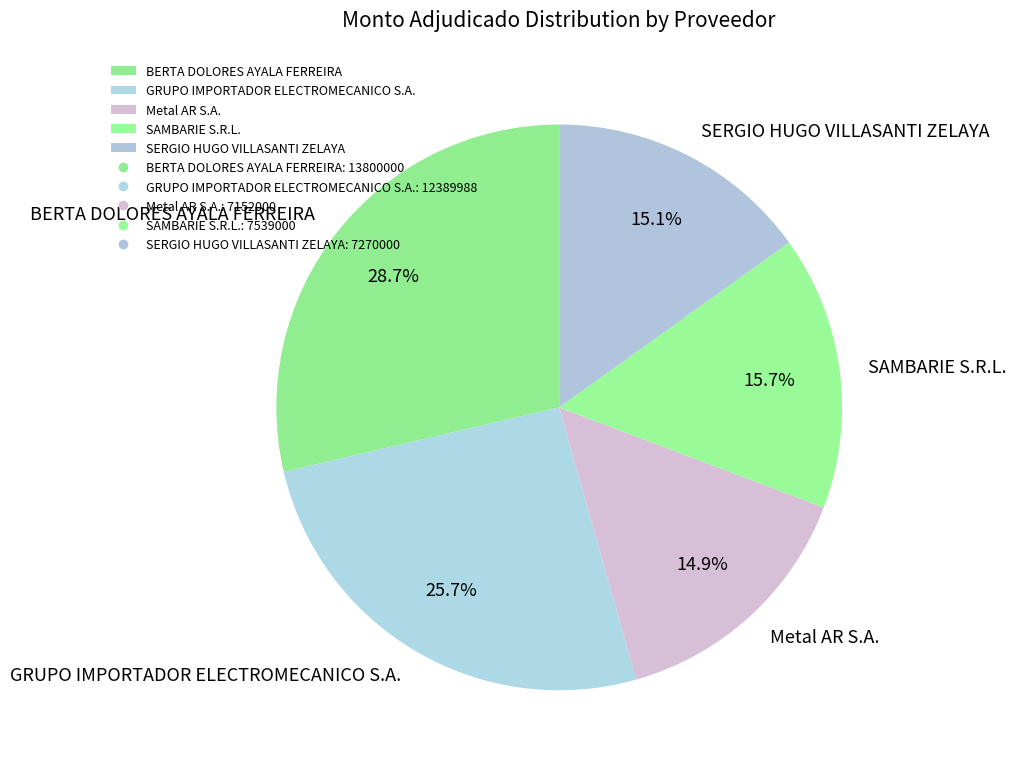

What is the total percentage of GRUPO IMPORTADOR ELECTROMECANICO S.A. and Metal AR S.A.?

40.6%